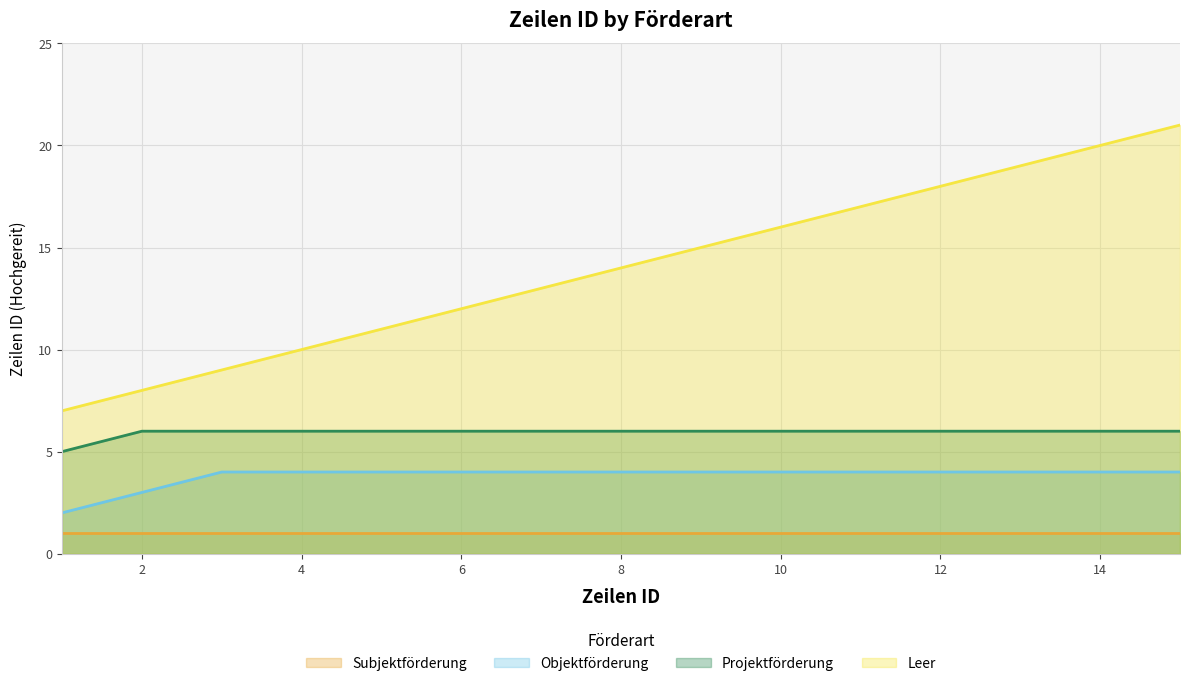

At which category is the sum across all series the highest?

15